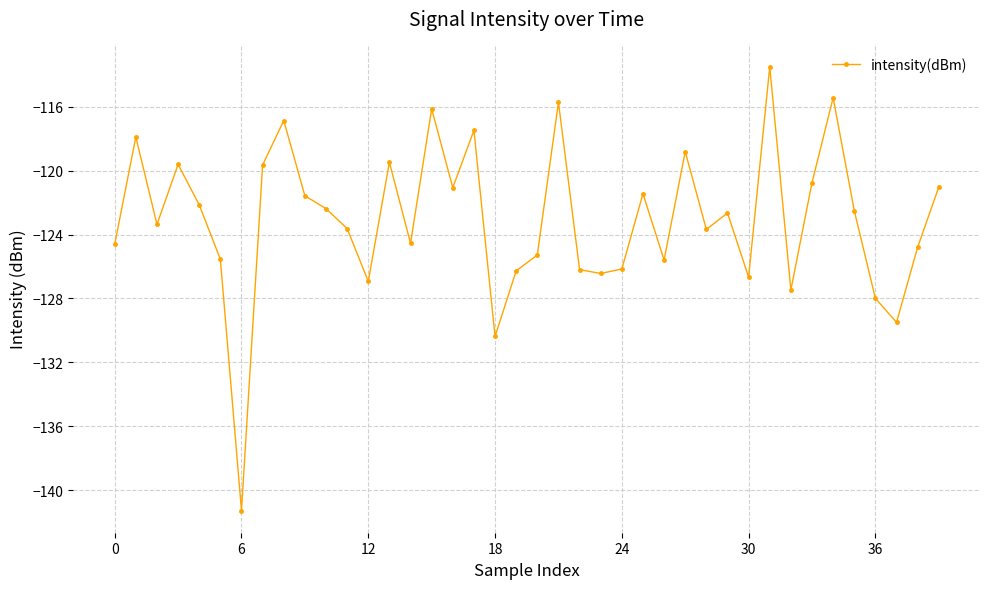

What is the minimum value shown in the chart?

-141.3